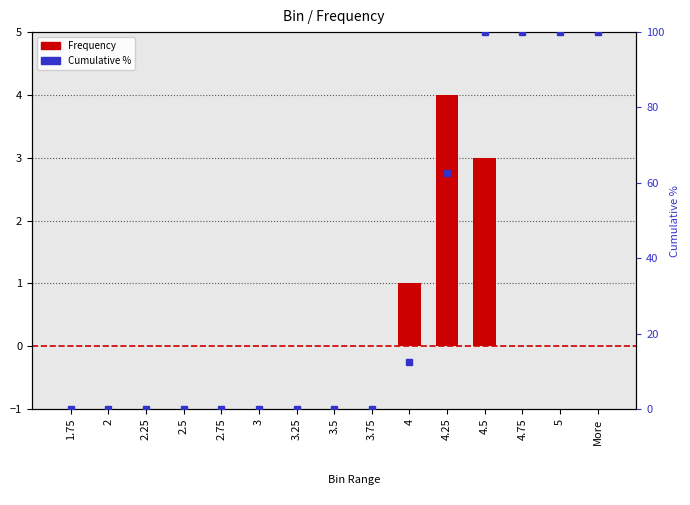

What is the difference between the second highest and second lowest values in the Cumulative % series?

100.0